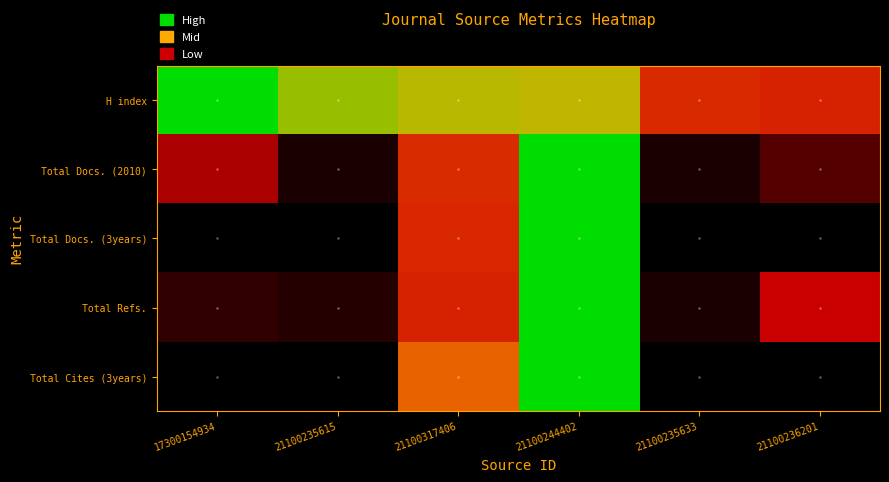

At 21100317406, list the series in order from smallest to largest.

Total Refs., Total Docs. (3years), Total Docs. (2010), Total Cites (3years), H index